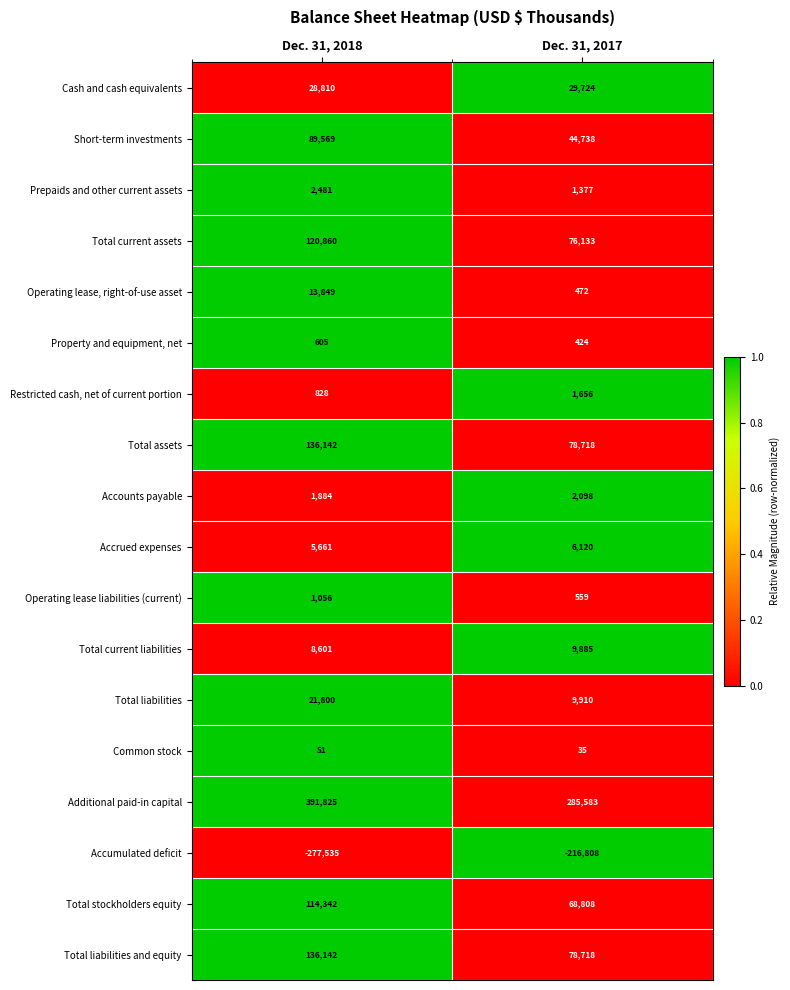

The value of Common stock at Dec. 31, 2017 is 20. True or false?

False